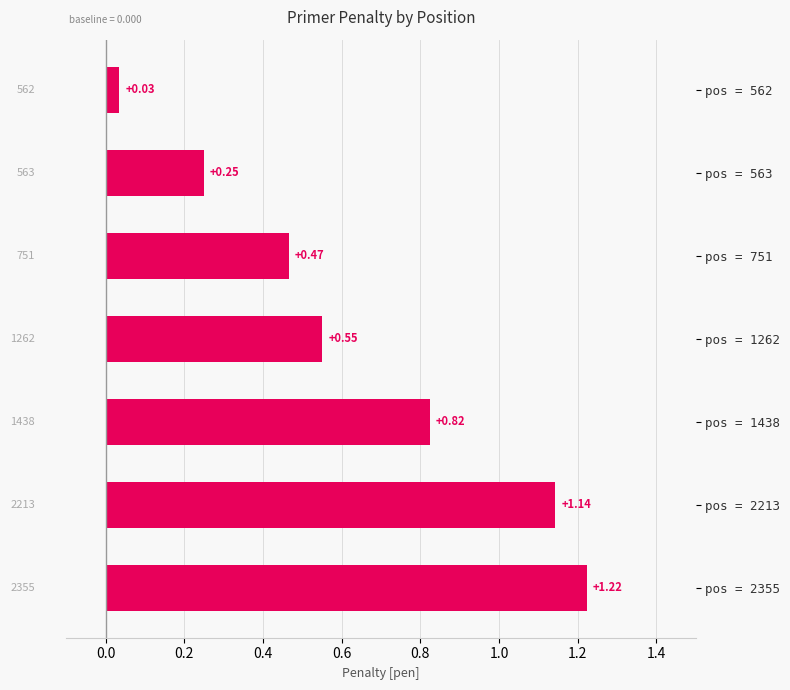

What is the difference between the second highest and second lowest values?

0.9